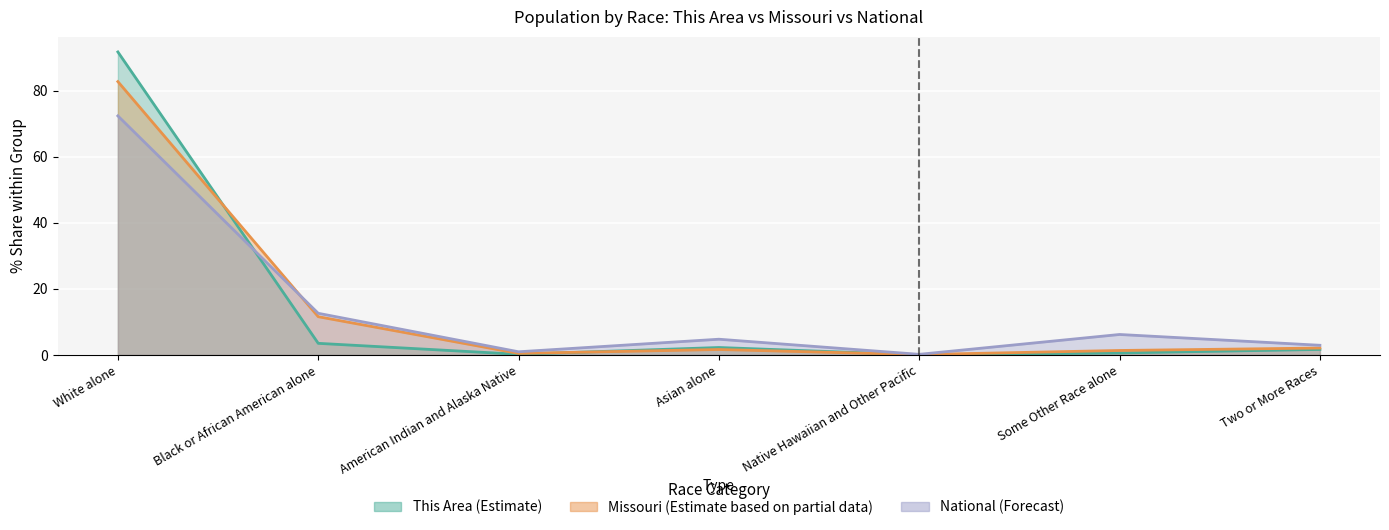

How many lines are shown in the chart?

3